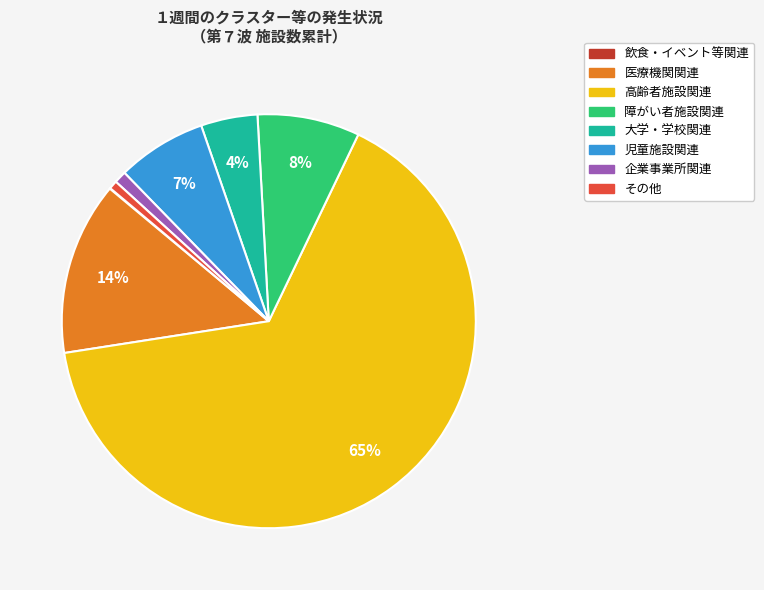

Which category has the biggest portion of the pie?

高齢者施設関連